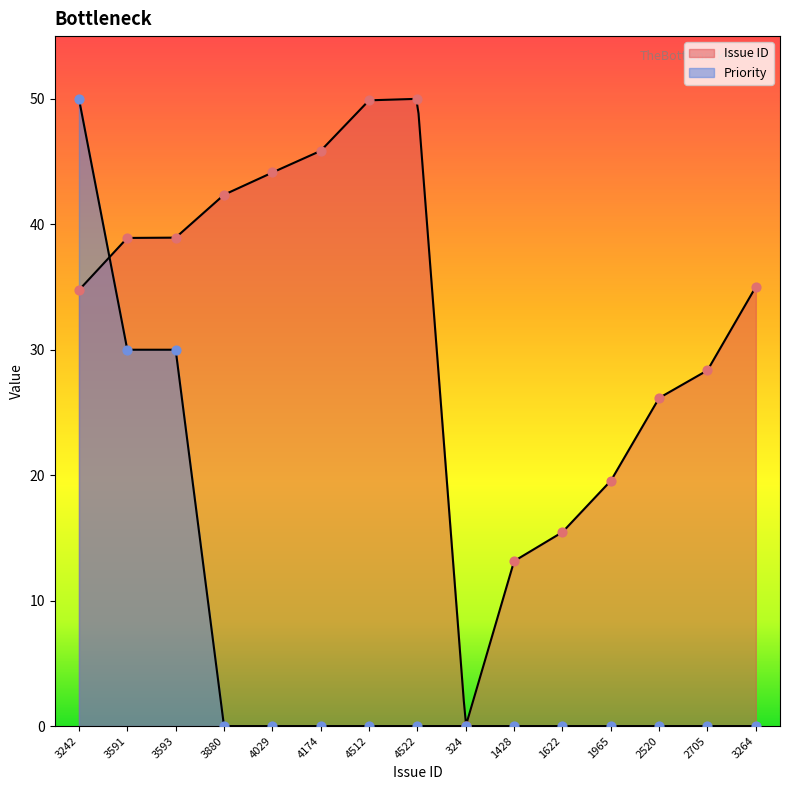

Is the value of Issue ID at 4522 greater than the value of Priority at 2520?

Yes